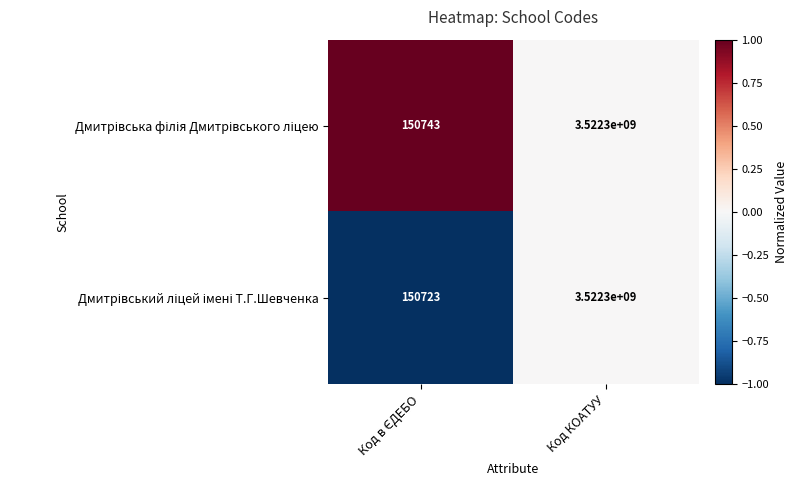

What is the maximum value shown in the chart?

3522300000